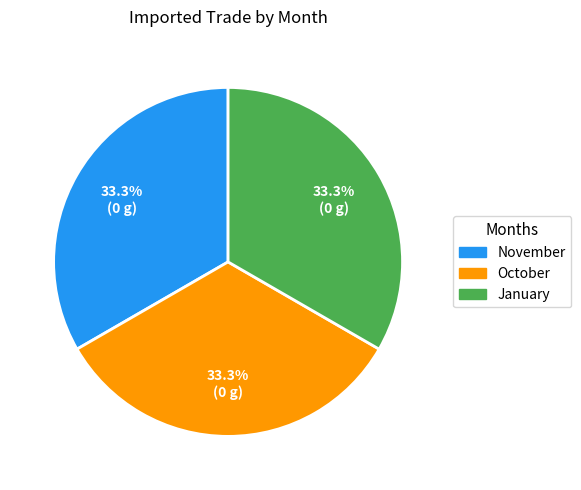

How many segments does this pie chart have?

3